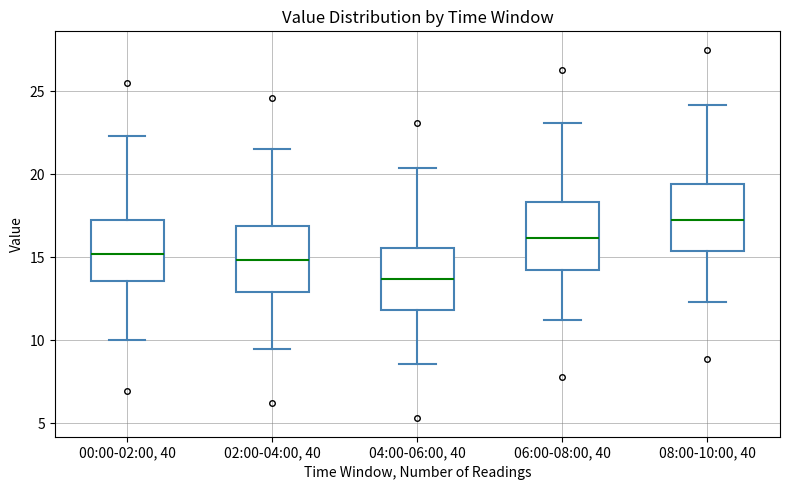

Where does the upper whisker of the box for 06:00-08:00, 40 end on the y-axis? The values are not printed on the chart, so give them approximately, as read against the axis.

23.0